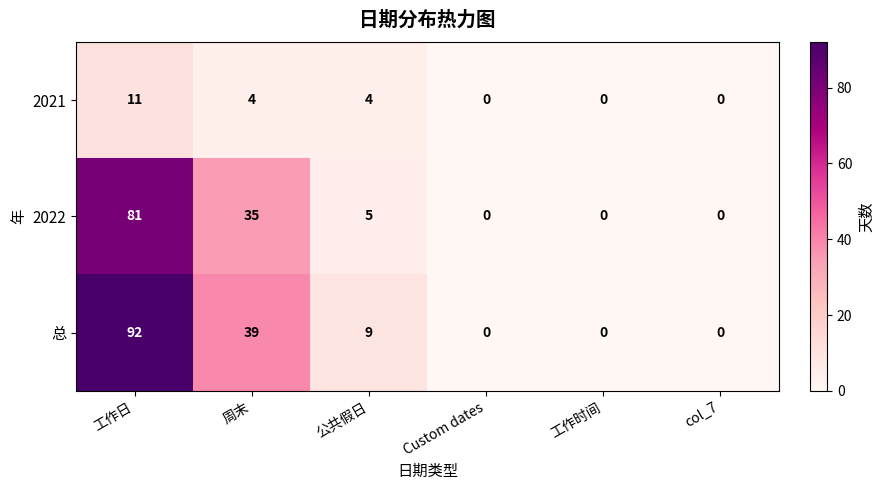

Reading right to left, extract all data points from this chart.

2021: 0	0	0	4	4	11
2022: 0	0	0	5	35	81
总: 0	0	0	9	39	92